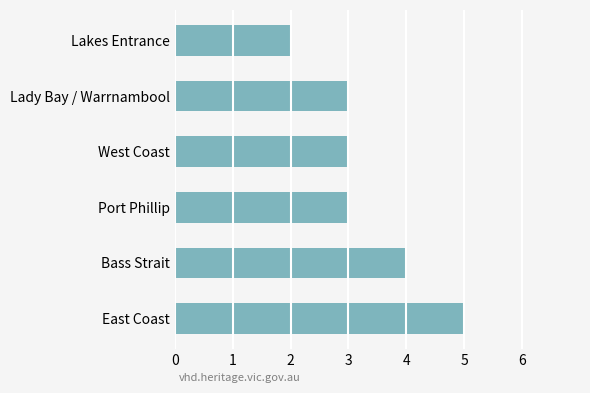

Between East Coast and Lakes Entrance, which is larger?

East Coast